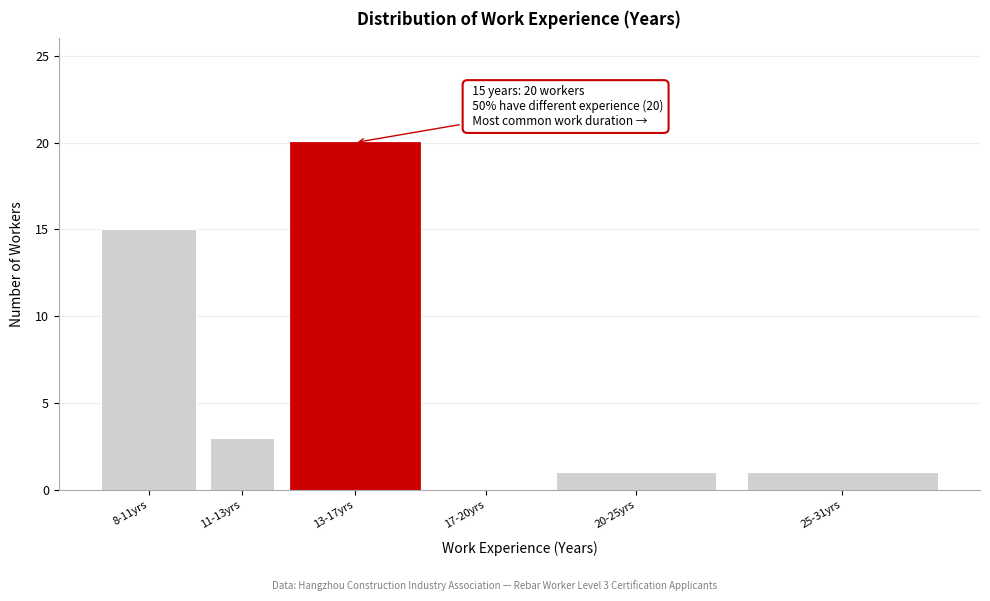

Reading right to left, list all the values displayed in this chart.

25-31yrs=1	20-25yrs=1	17-20yrs=0	13-17yrs=20	11-13yrs=3	8-11yrs=15